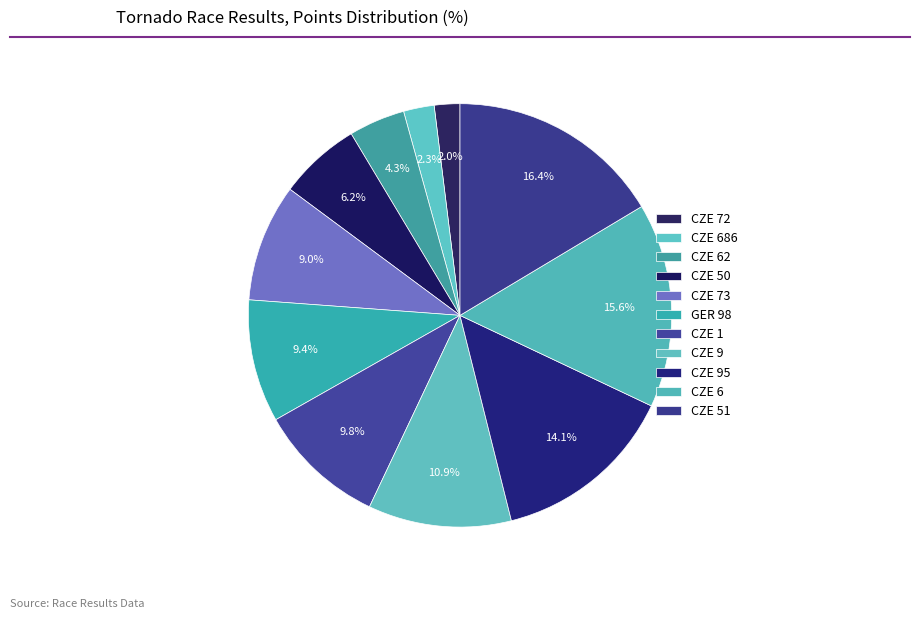

Count the number of slices in the pie.

11